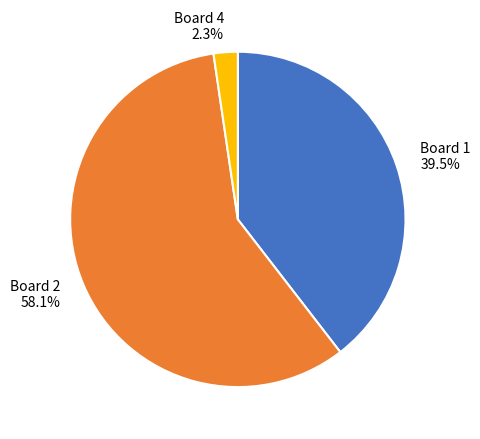

Does Board 2 represent more than half of the total?

Yes